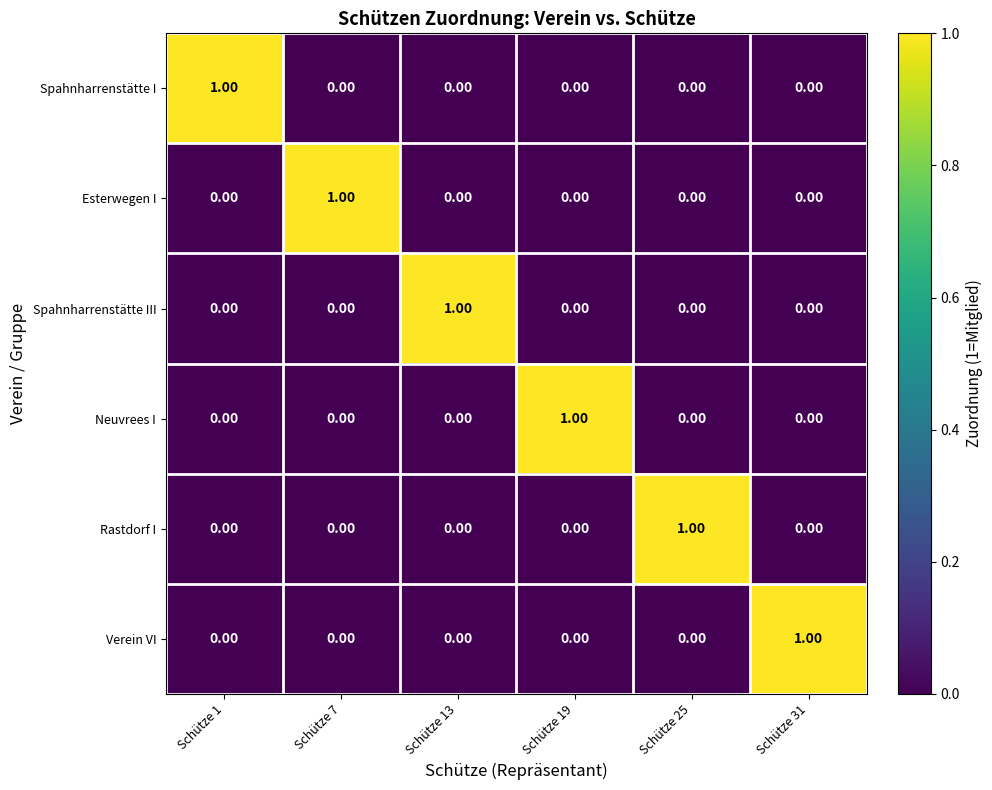

At how many categories does at least one series exceed 0?

6